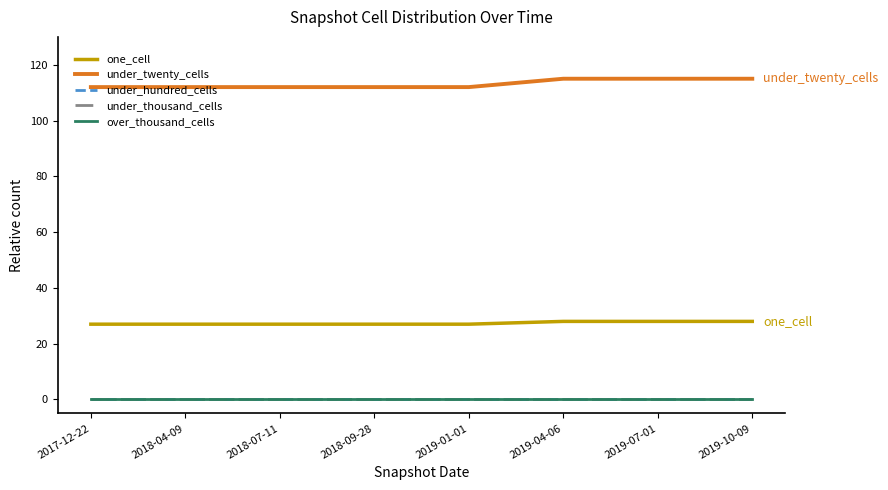

At which category is the sum across all series the highest?

2019-04-06